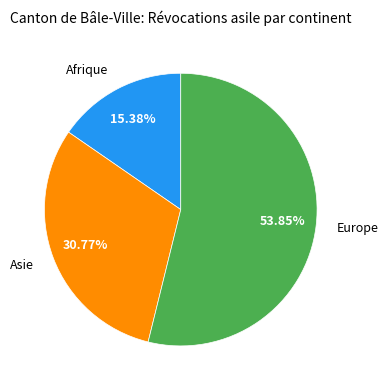

Which slice is the smallest?

Afrique